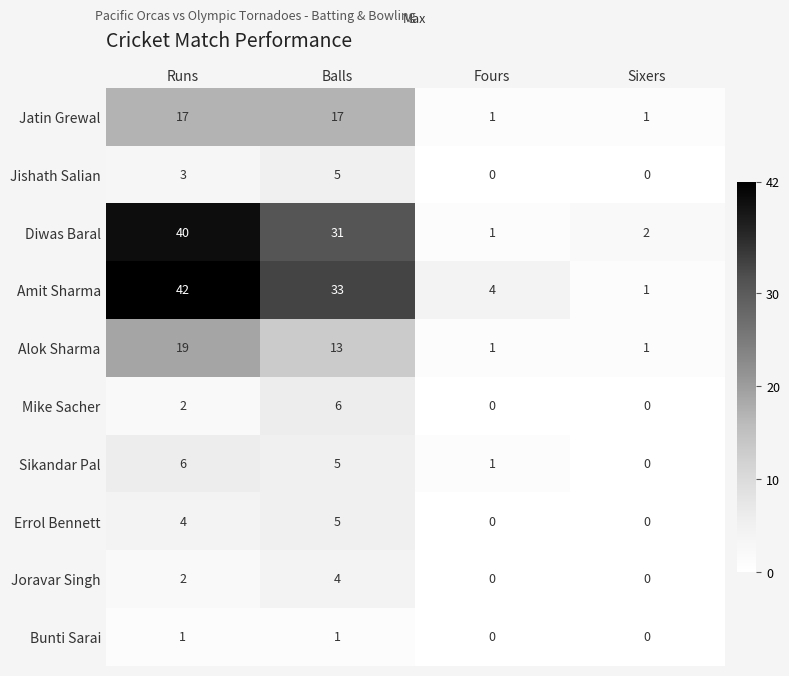

How many positive values does the Errol Bennett series have?

2